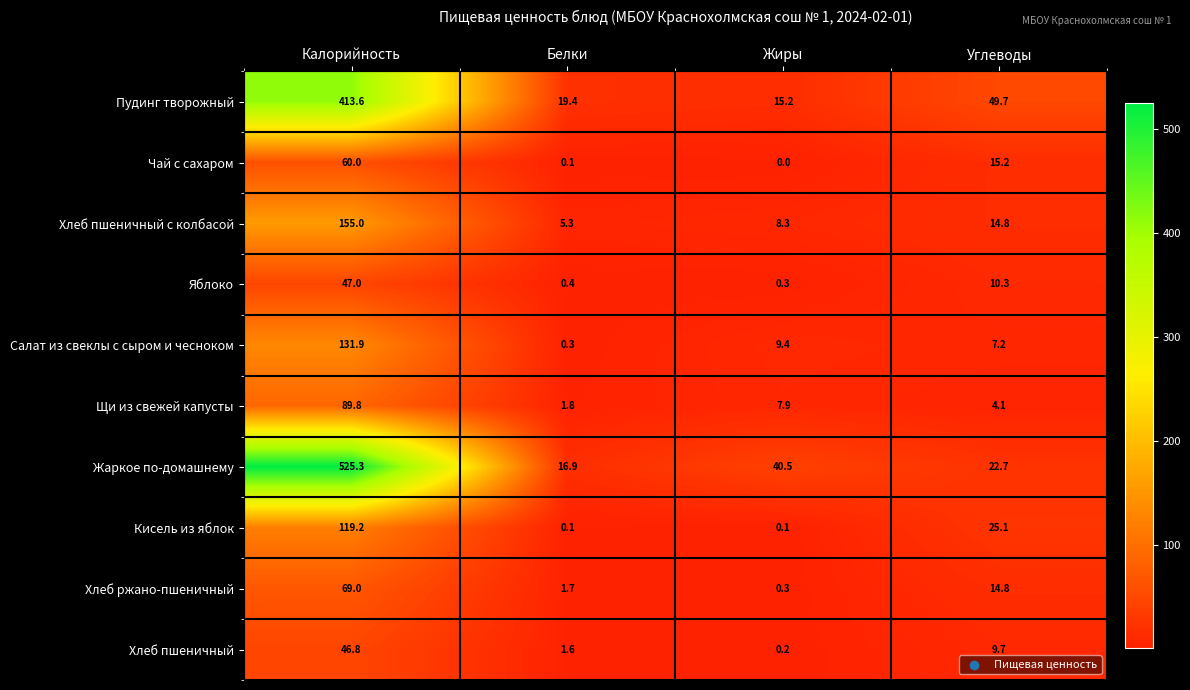

Which series has the largest total across all categories?

Жаркое по-домашнему